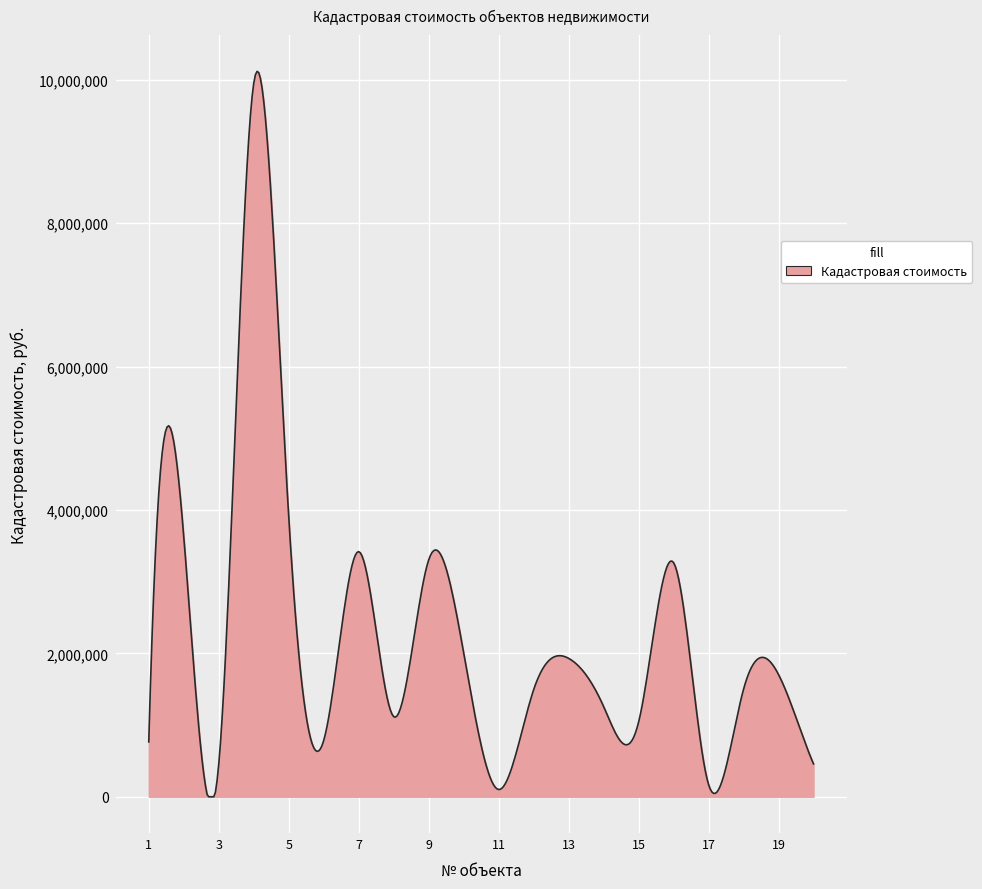

How many lines are shown in the chart?

1